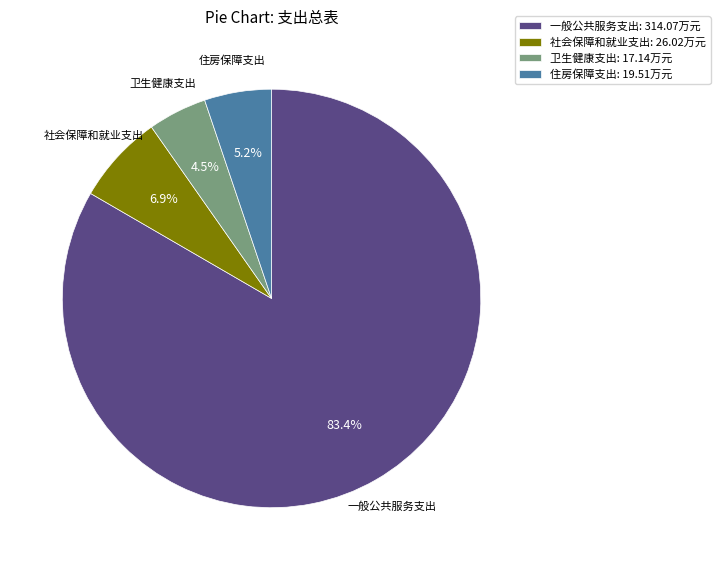

Between 卫生健康支出 and 一般公共服务支出, which is larger?

一般公共服务支出